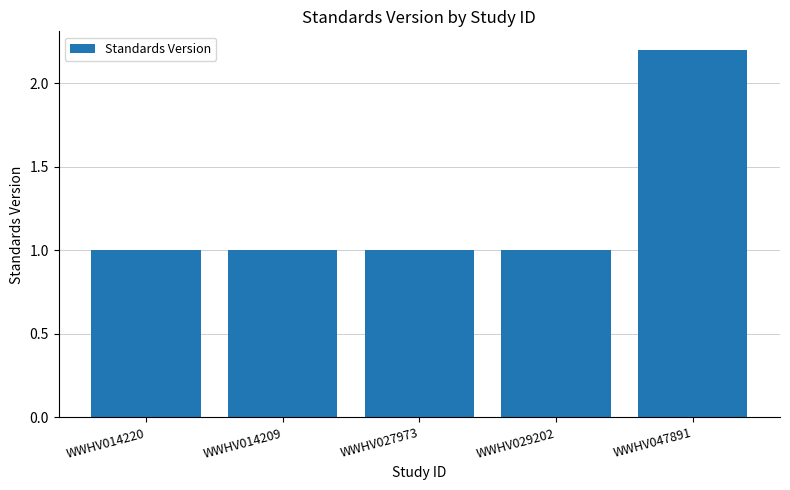

What is the value of the 4th bar from the left?

1.0